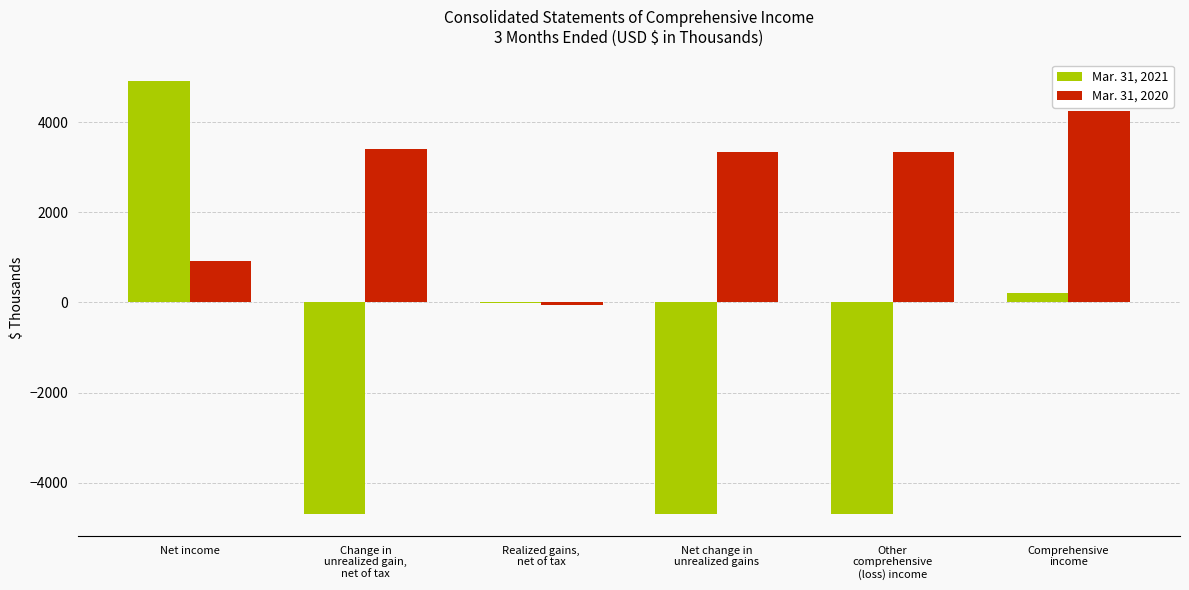

Which category has the highest value across all series?

Net income